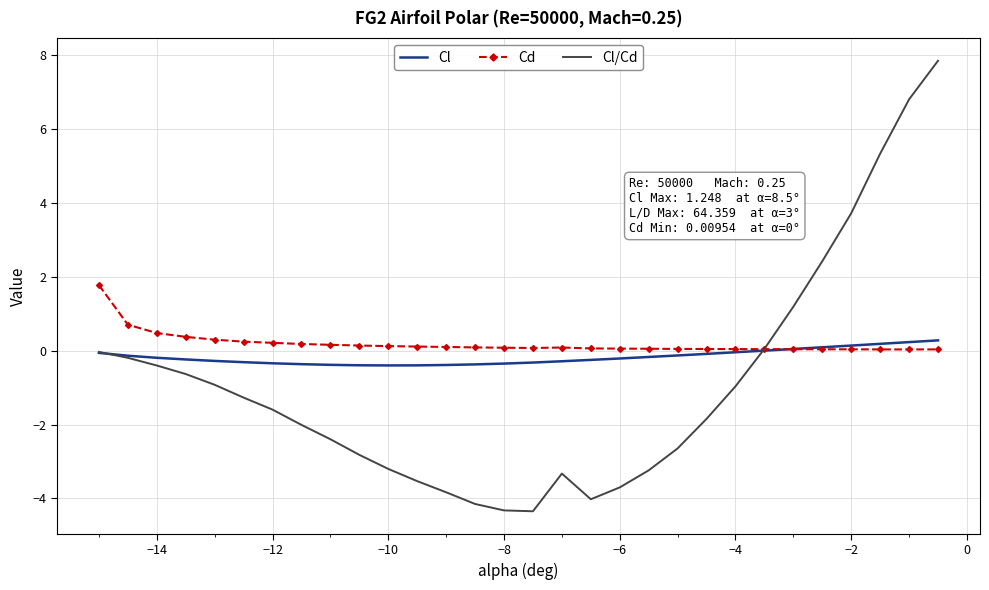

True or false: Cl and Cd intersect in this chart.

True